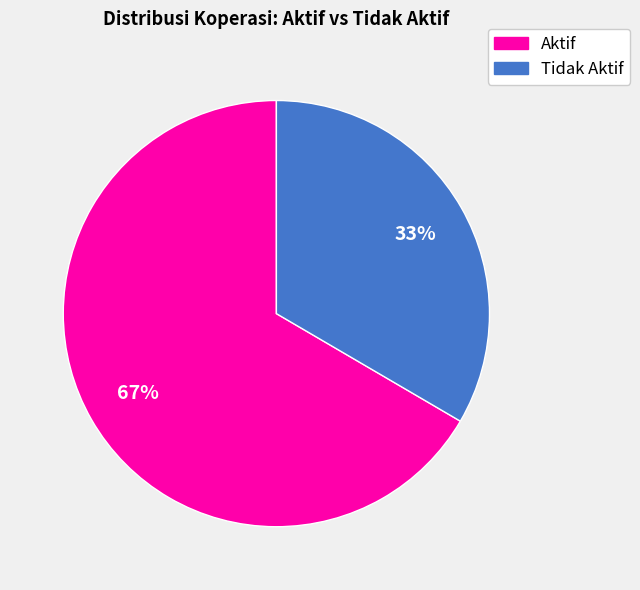

The Aktif slice represents 79% of the pie. True or false?

False